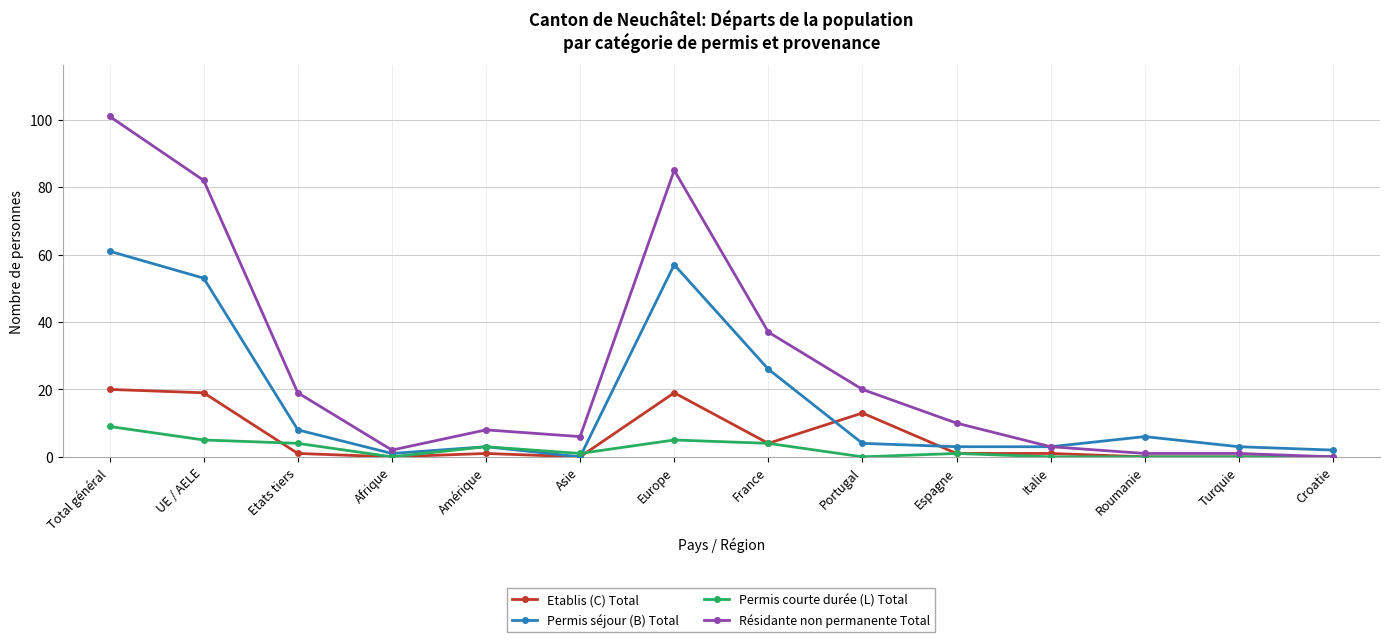

How many data points does each series have?

14